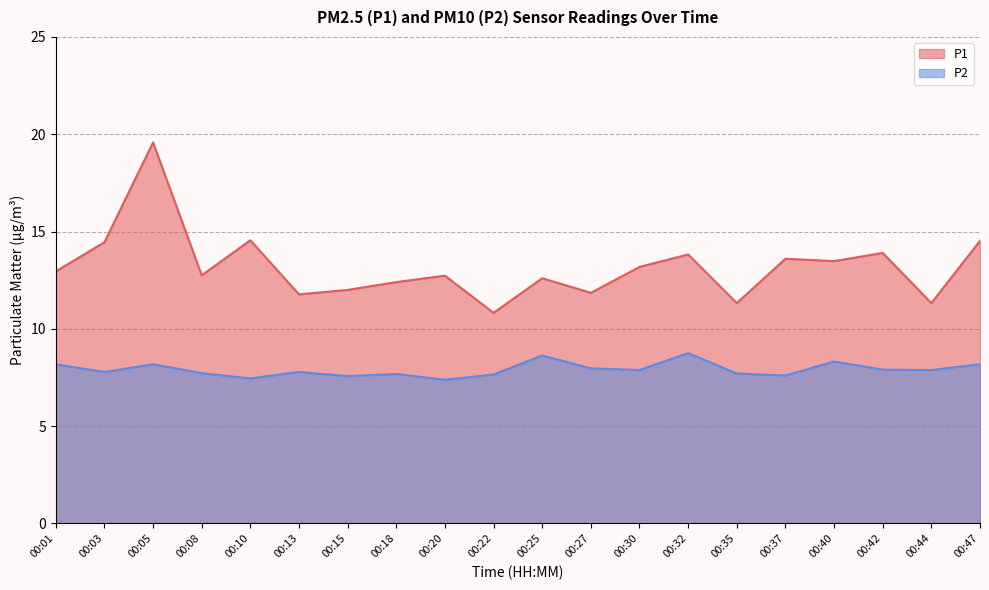

What are all the series names shown in the legend?

P1, P2